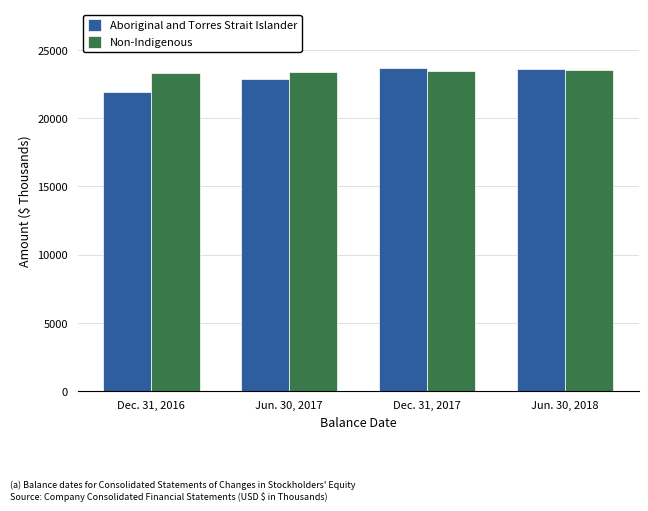

What is the total value across all series at Dec. 31, 2016?

45204